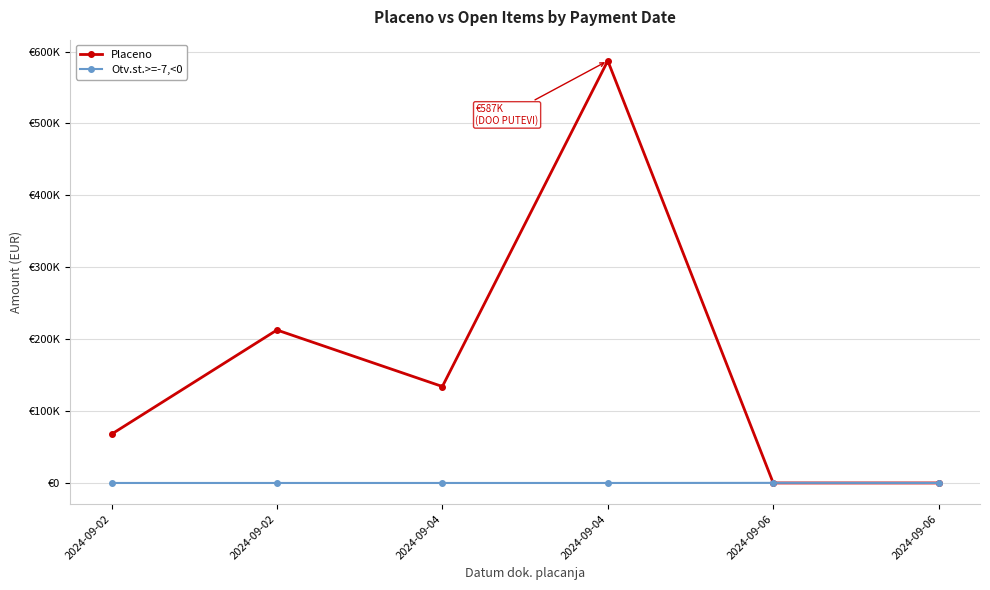

What is the sum of the Placeno values at 2024-09-02 and 2024-09-06?

67834.4